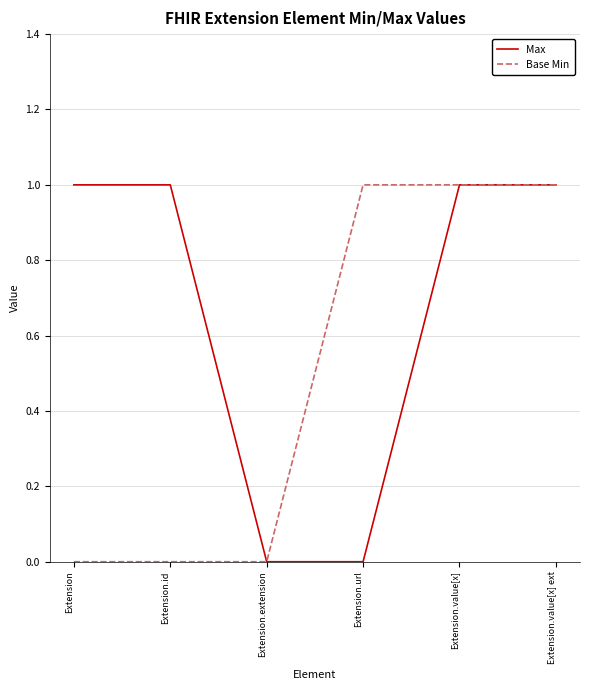

True or false: Max has a value of 2 at Extension.value[x].

False